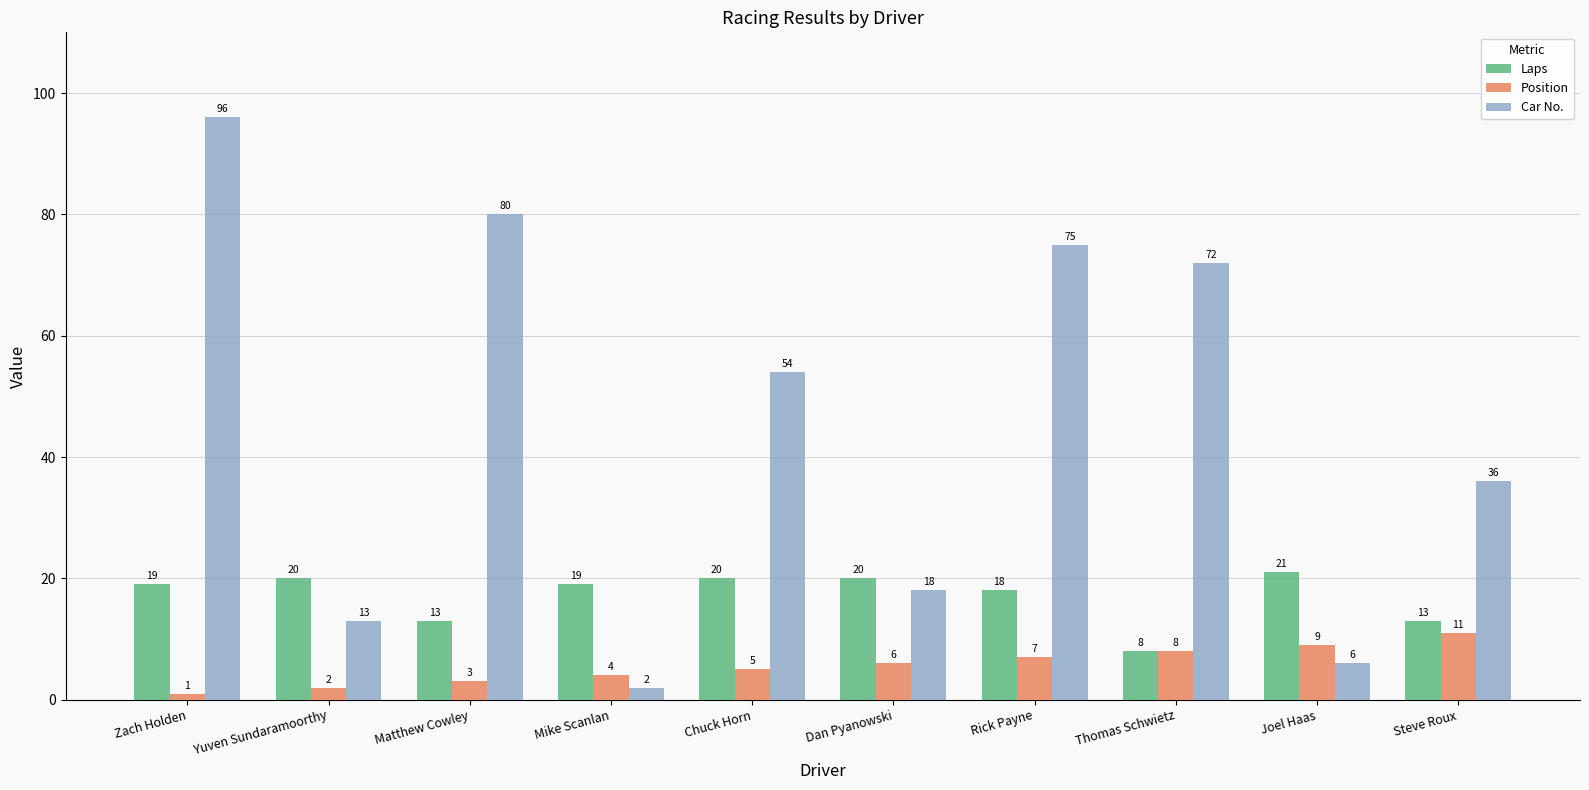

What is the total value across all series at Joel Haas?

36